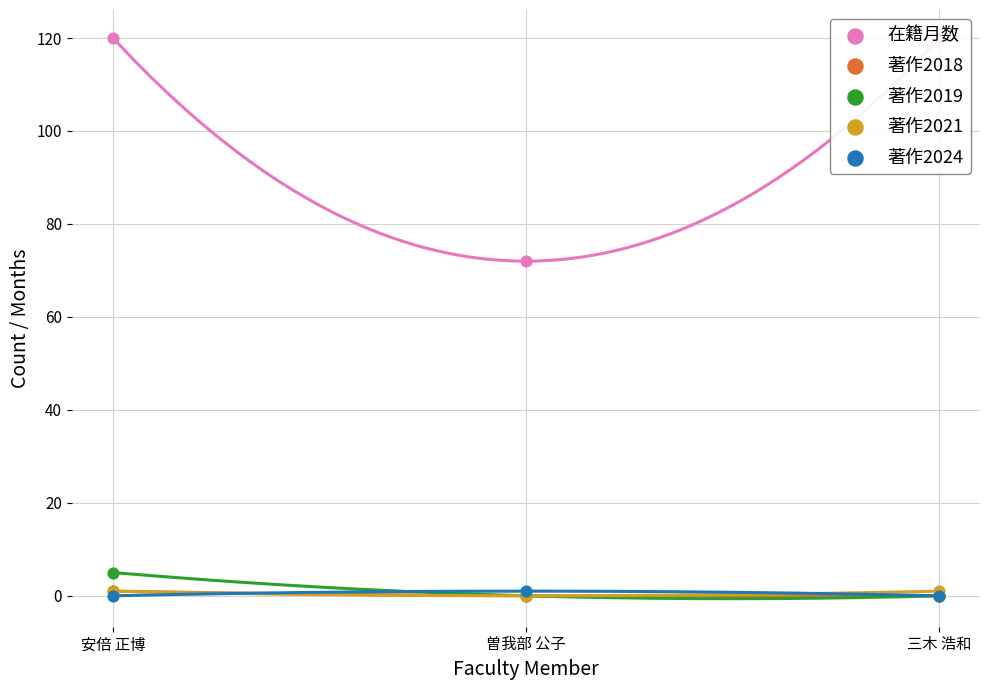

Which series reaches the minimum Y coordinate?

著作2018